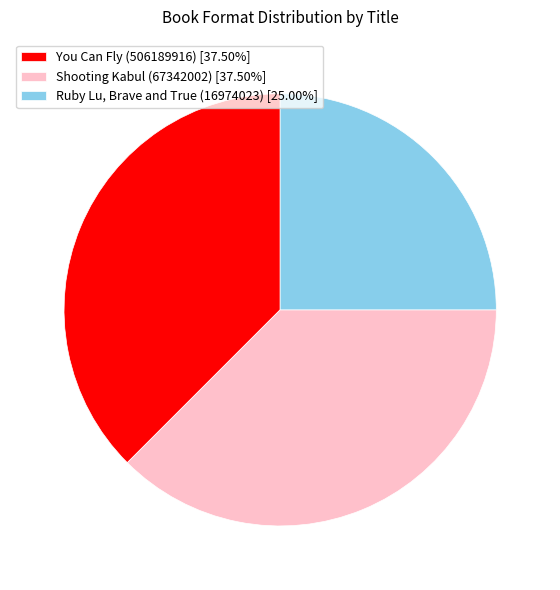

Count the number of slices in the pie.

3